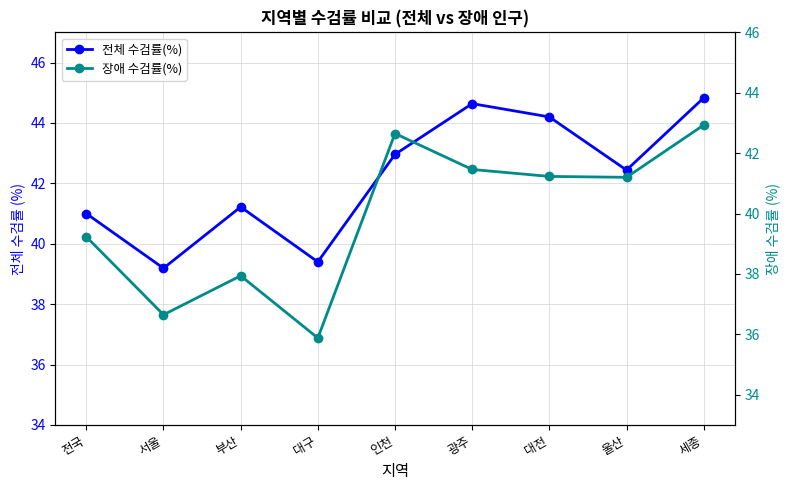

At which category is the sum across all series the highest?

세종